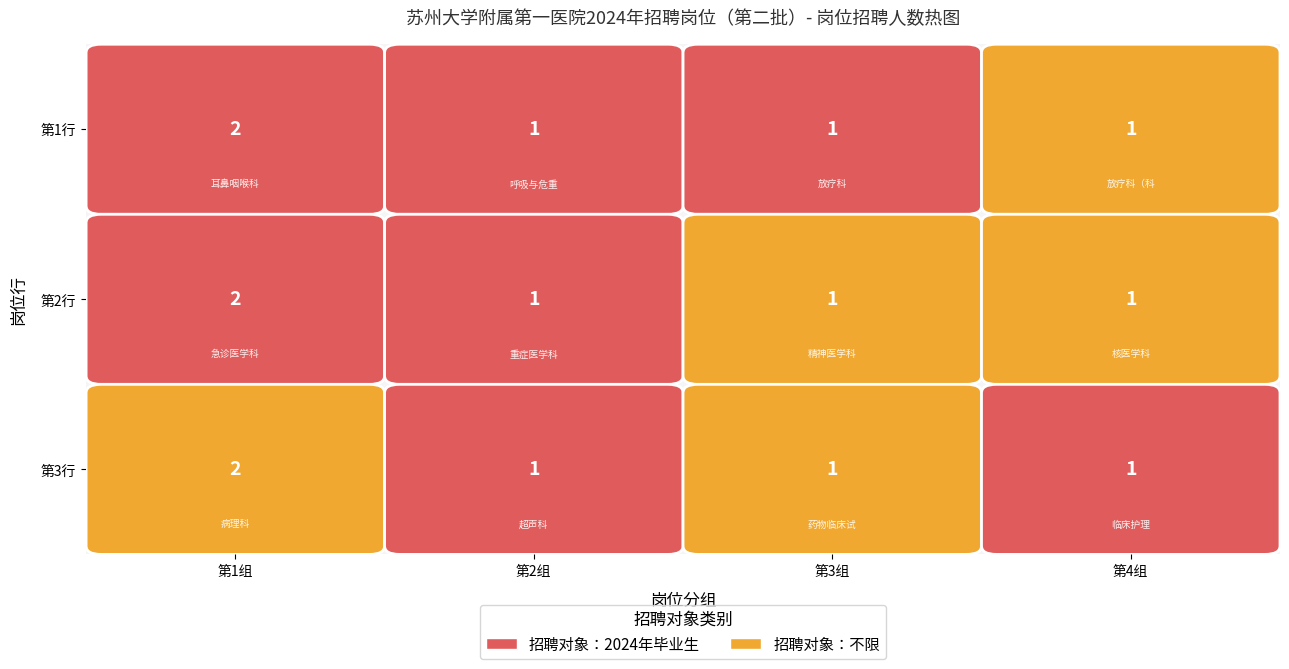

Reading left to right, transcribe all the data shown in this chart.

values=2	1=1	2=1	3=1	4=2	5=1	6=1	7=1	8=2	9=1	10=1	11=1